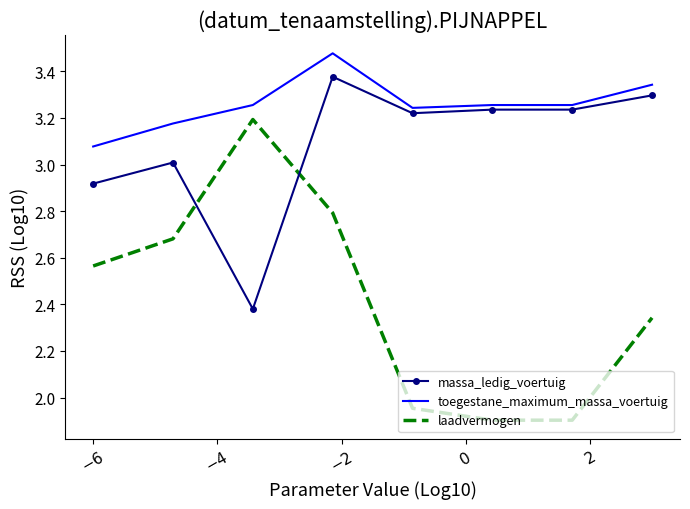

What is the difference between the second highest and minimum values in the massa_ledig_voertuig series?

0.9